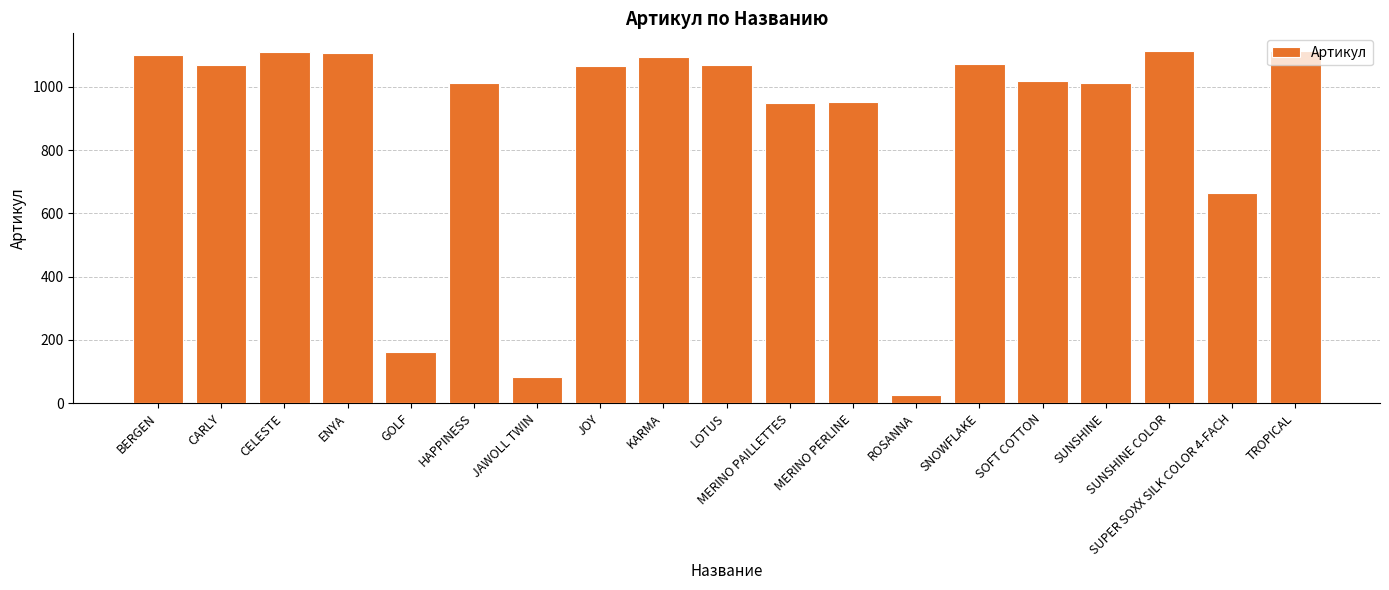

What is the sum of the values at BERGEN and SNOWFLAKE?

2174